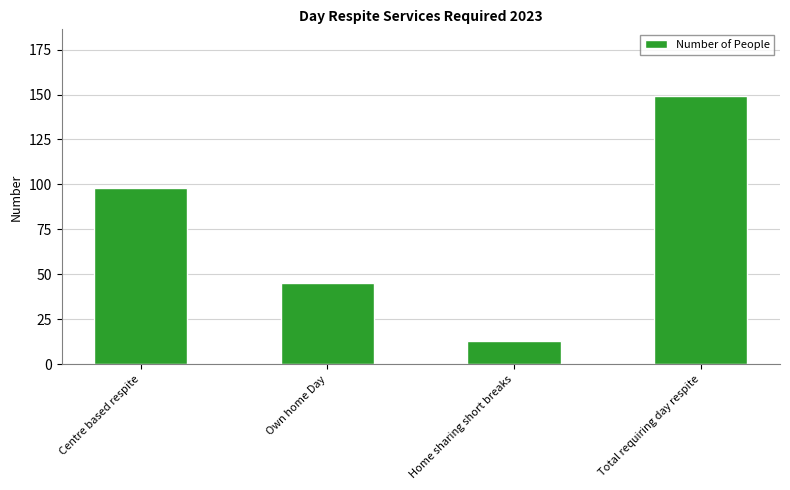

What is the label of the 4th bar from the right?

Centre based respite